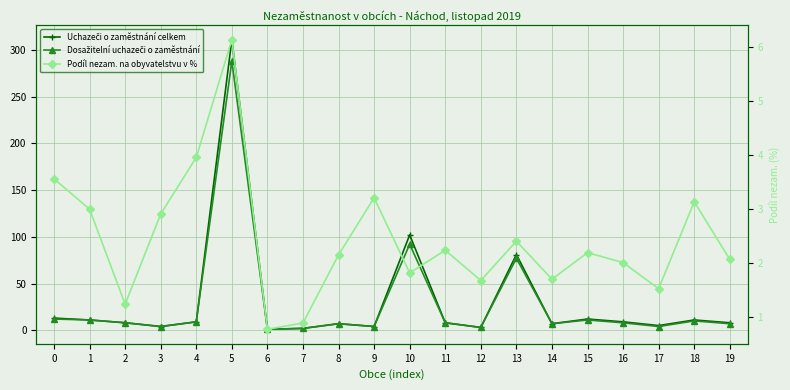

How many lines are shown in the chart?

3